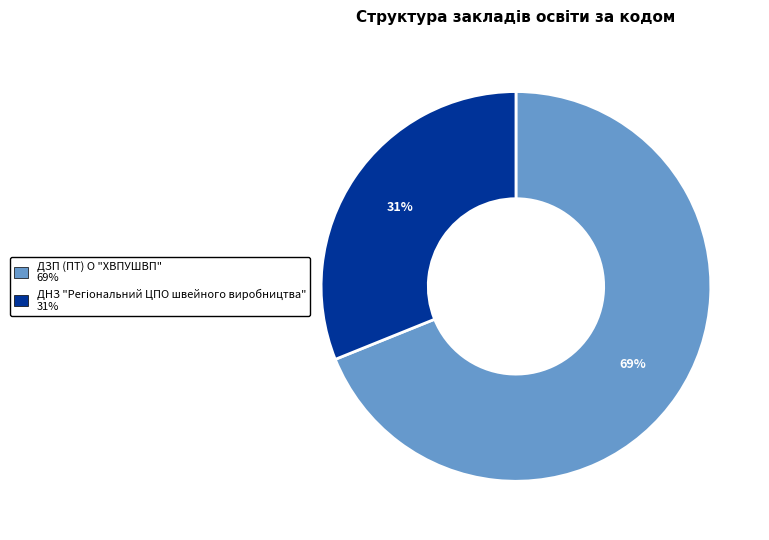

How many slices are in this pie chart?

2